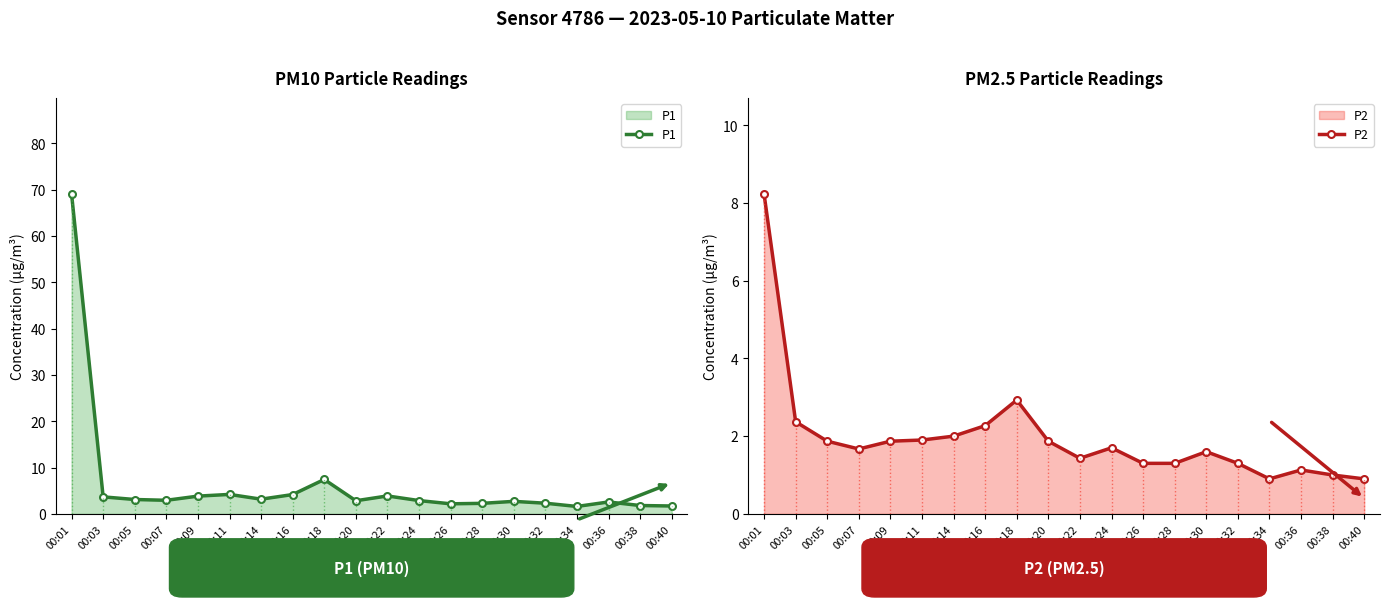

Reading right to left, extract all data points from this chart.

P1: 00:40=1.7	00:38=1.8	00:36=2.6	00:34=1.6	00:32=2.3	00:30=2.7	00:28=2.3	00:26=2.2	00:24=2.9	00:22=3.9	00:20=2.8	00:18=7.4	00:16=4.2	00:14=3.2	00:11=4.2	00:09=3.8	00:07=2.9	00:05=3.1	00:03=3.7	00:01=69.1
P2: 00:40=0.9	00:38=1.0	00:36=1.1	00:34=0.9	00:32=1.3	00:30=1.6	00:28=1.3	00:26=1.3	00:24=1.7	00:22=1.4	00:20=1.9	00:18=2.9	00:16=2.3	00:14=2.0	00:11=1.9	00:09=1.9	00:07=1.7	00:05=1.9	00:03=2.4	00:01=8.2